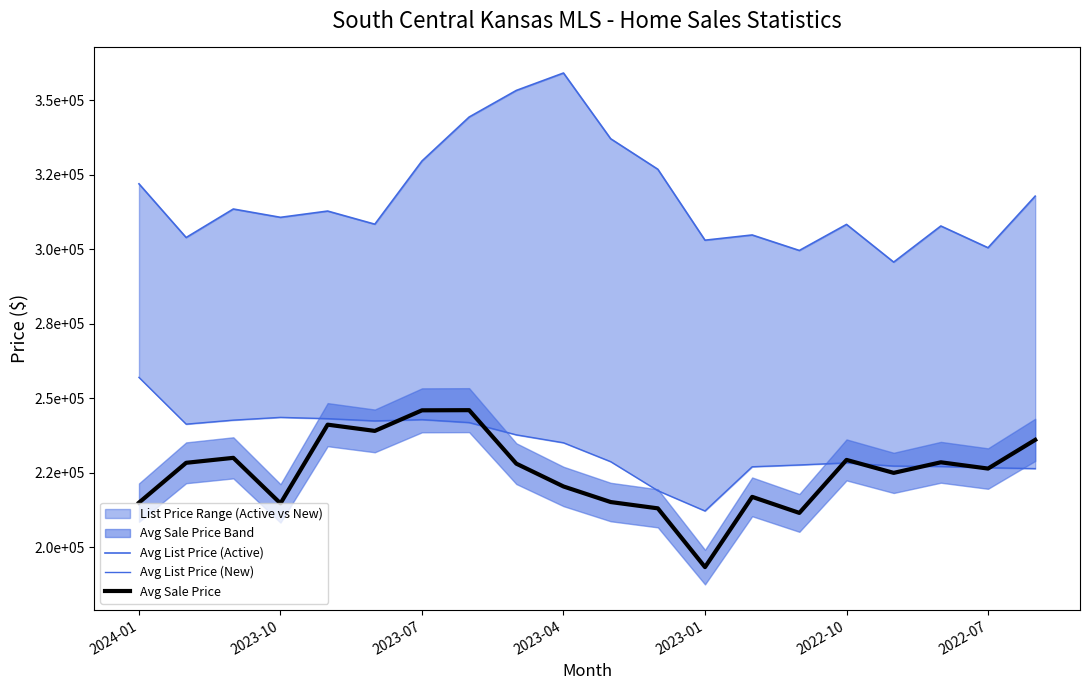

What is the difference between the maximum and minimum values in the Avg List Price (Active) series?

63457